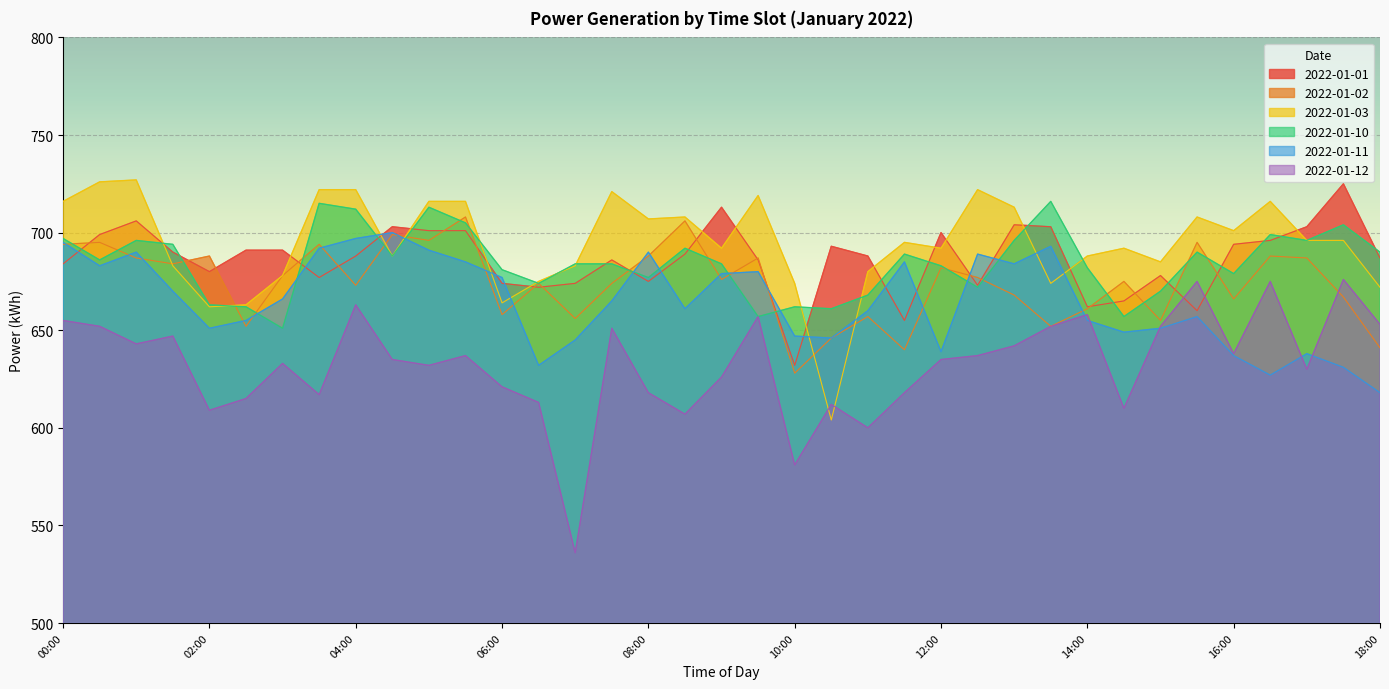

At which label is 2022-01-03 closest to 665?

06:00